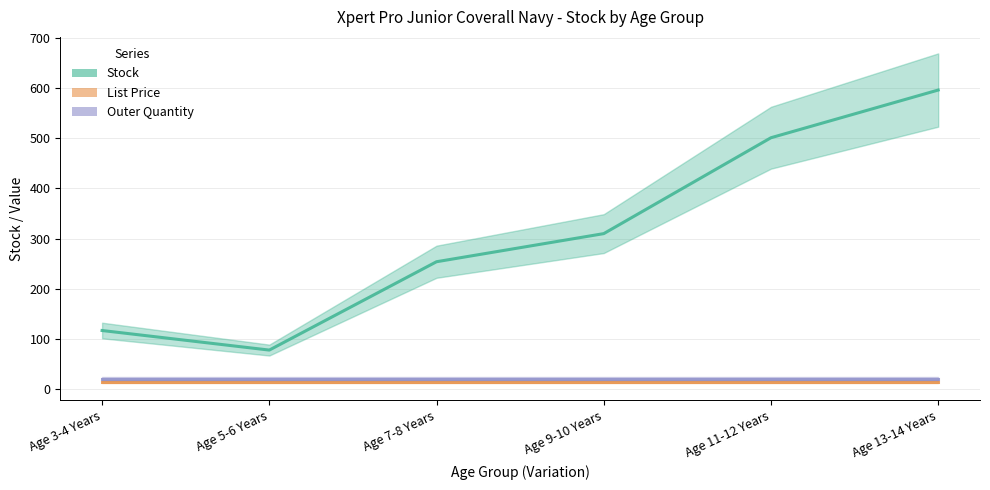

What is the label of the 1st point from the right?

Age 13-14 Years